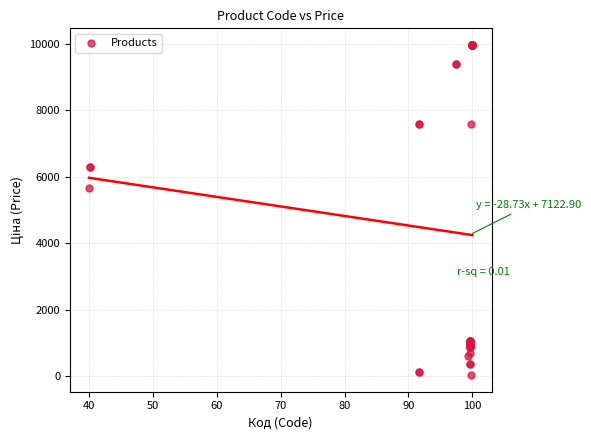

What Y value in the scatter plot is closest to 5003?

5673.8